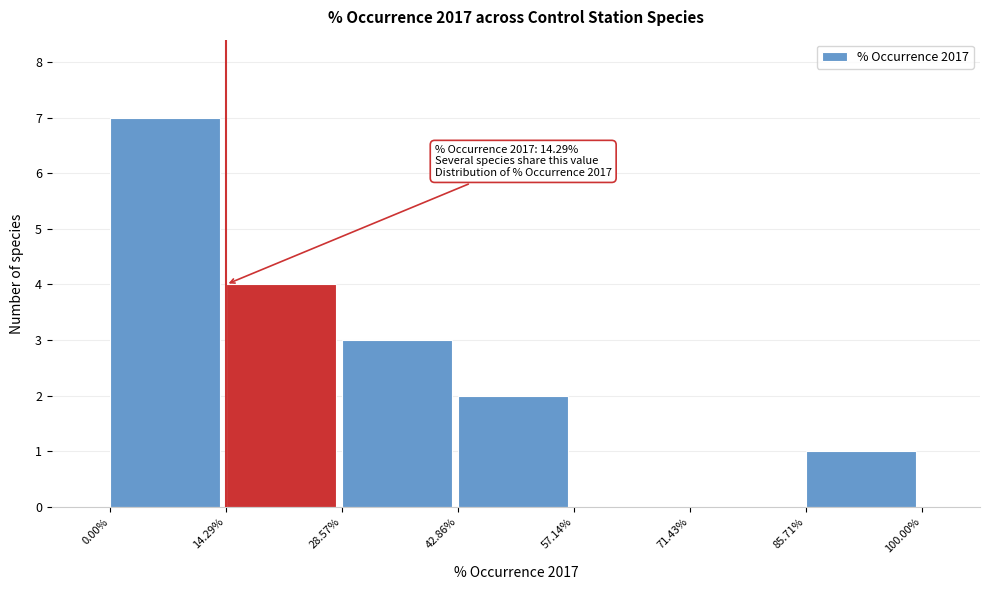

Over which range of the x-axis is the bar tallest?

0.00% to 14.29%